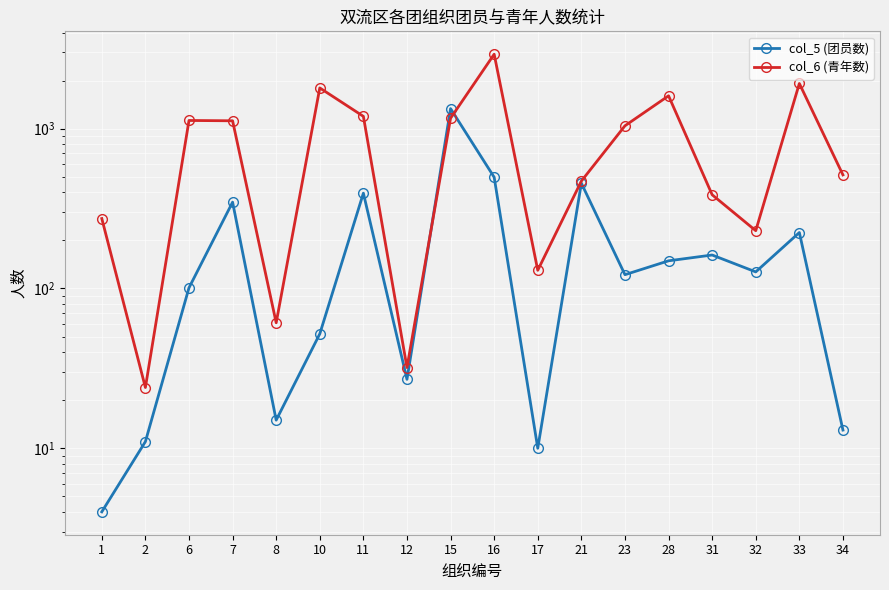

What is the minimum value shown in the chart?

4